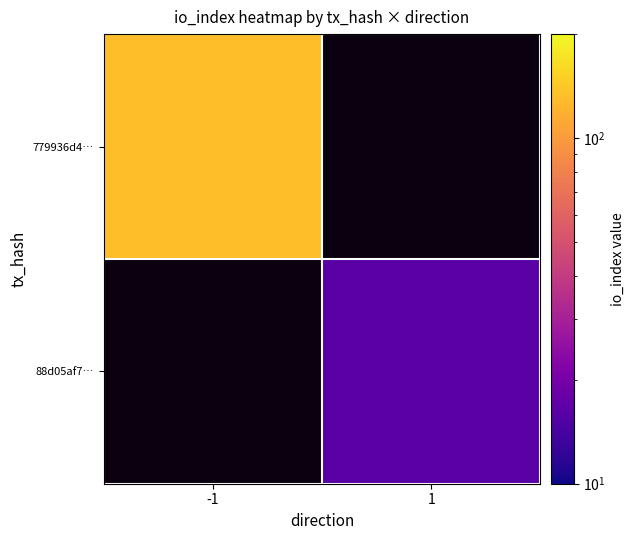

List the labels in order of 779936d4… value, largest first.

-1, 1